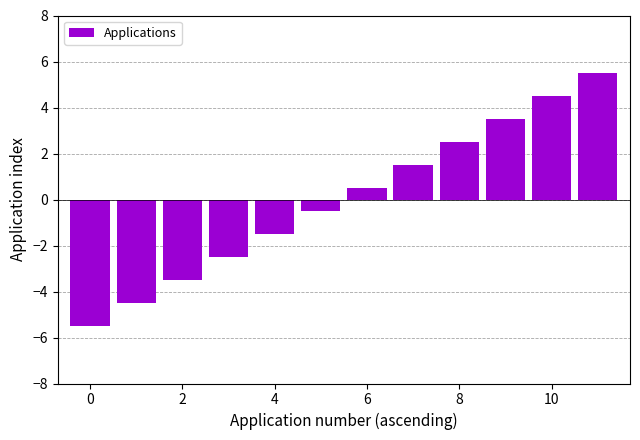

How many bars are there in total?

12